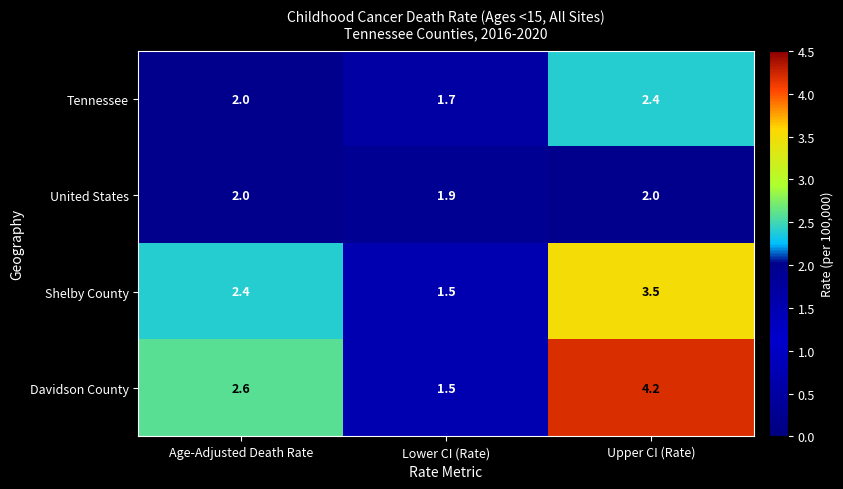

Reading left to right, extract all data points from this chart.

Tennessee: 2.0	1.7	2.4
United States: 2.0	1.9	2.0
Shelby County: 2.4	1.5	3.5
Davidson County: 2.6	1.5	4.2